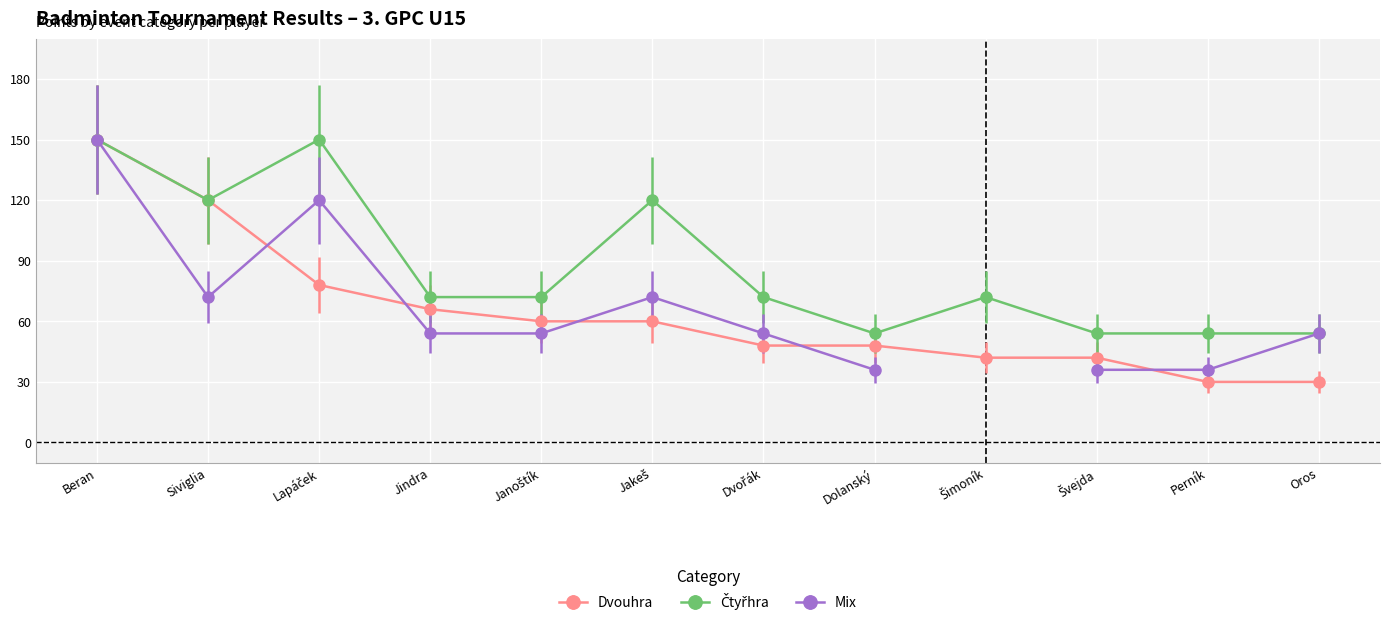

True or false: Čtyřhra and Dvouhra intersect in this chart.

False